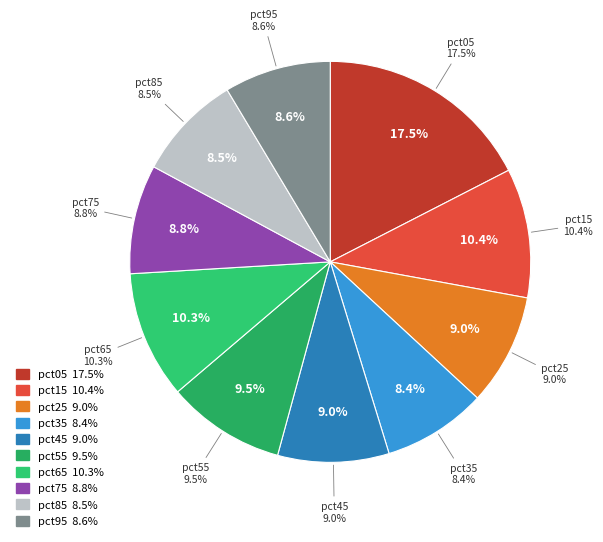

Rank the categories by value from lowest to highest.

pct35, pct85, pct95, pct75, pct45, pct25, pct55, pct65, pct15, pct05